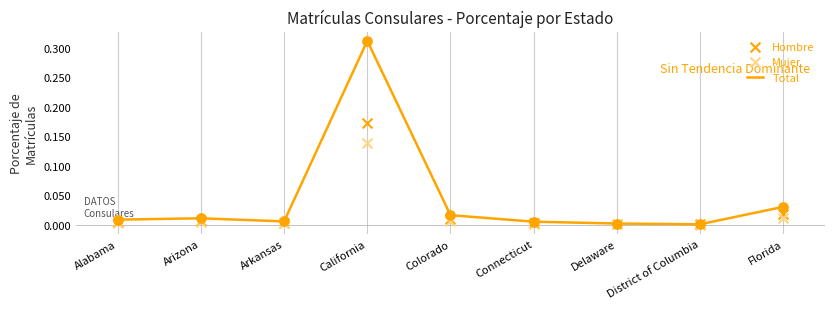

Is the value of Mujer at Arizona greater than the value of Hombre at Alabama?

No